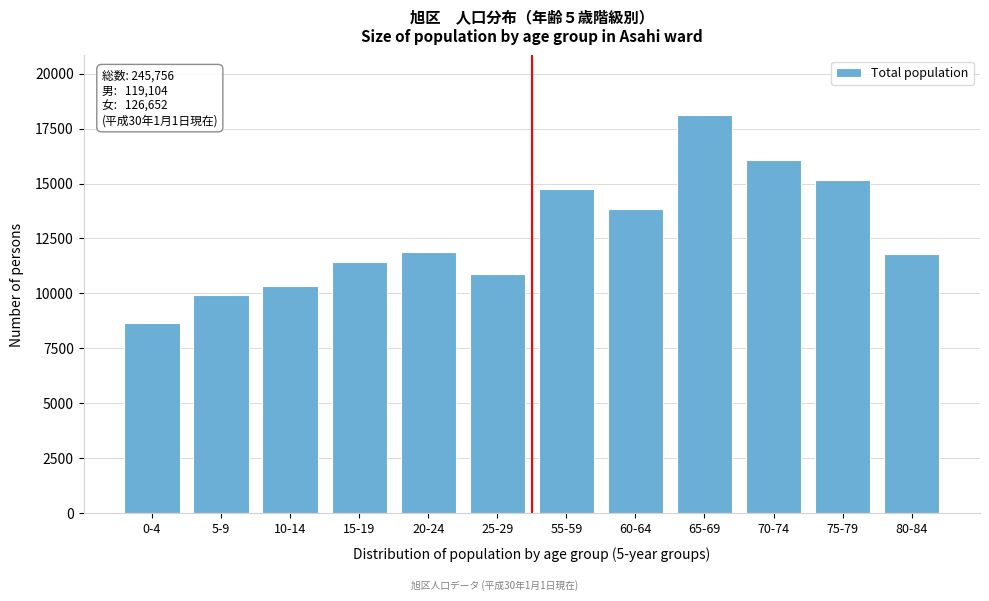

Reading right to left, extract all data points from this chart.

11804	15148	16080	18112	13831	14735	10895	11893	11451	10327	9918	8656